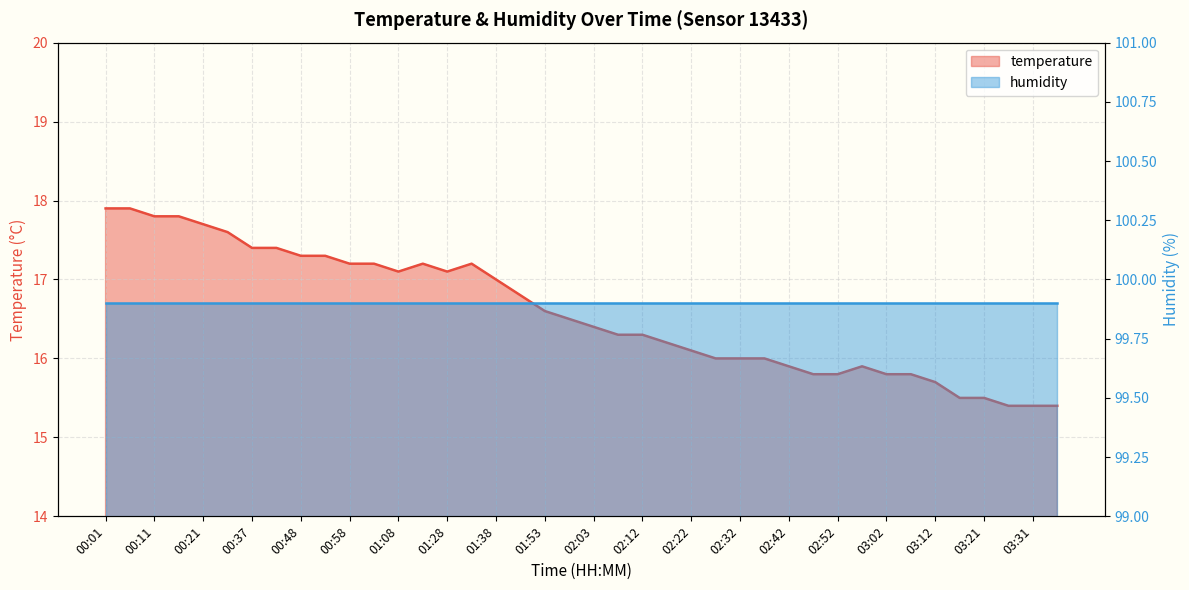

How many data points are less than 16?

12